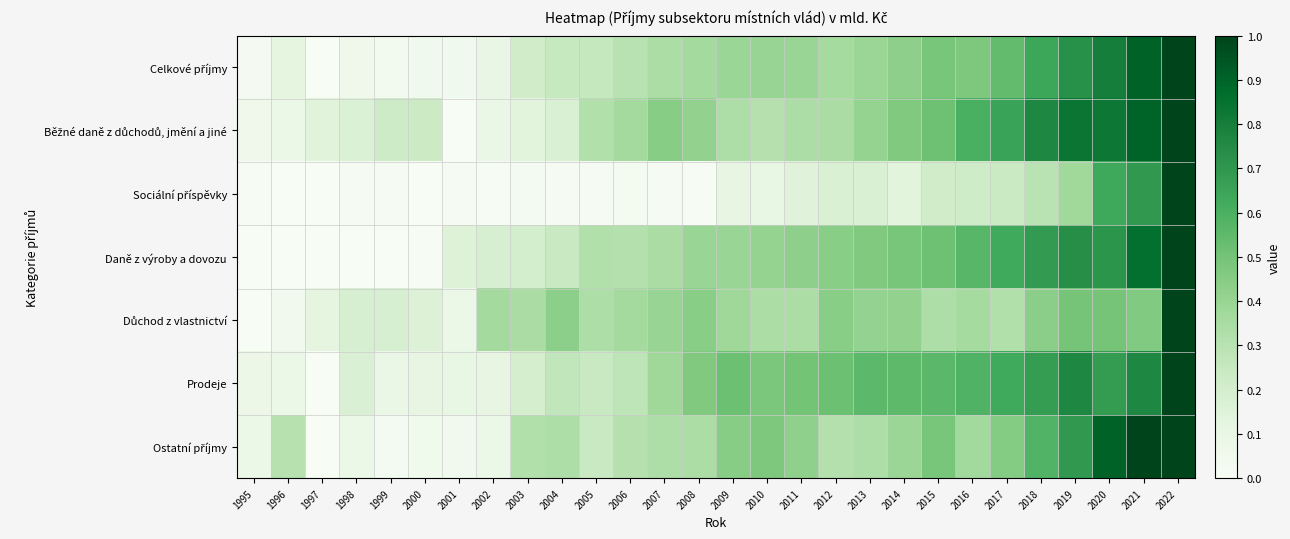

Rank the series by their maximum value, from lowest to highest.

Celkové příjmy, Běžné daně z důchodů, jmění a jiné, Sociální příspěvky, Daně z výroby a dovozu, Důchod z vlastnictví, Prodeje, Ostatní příjmy